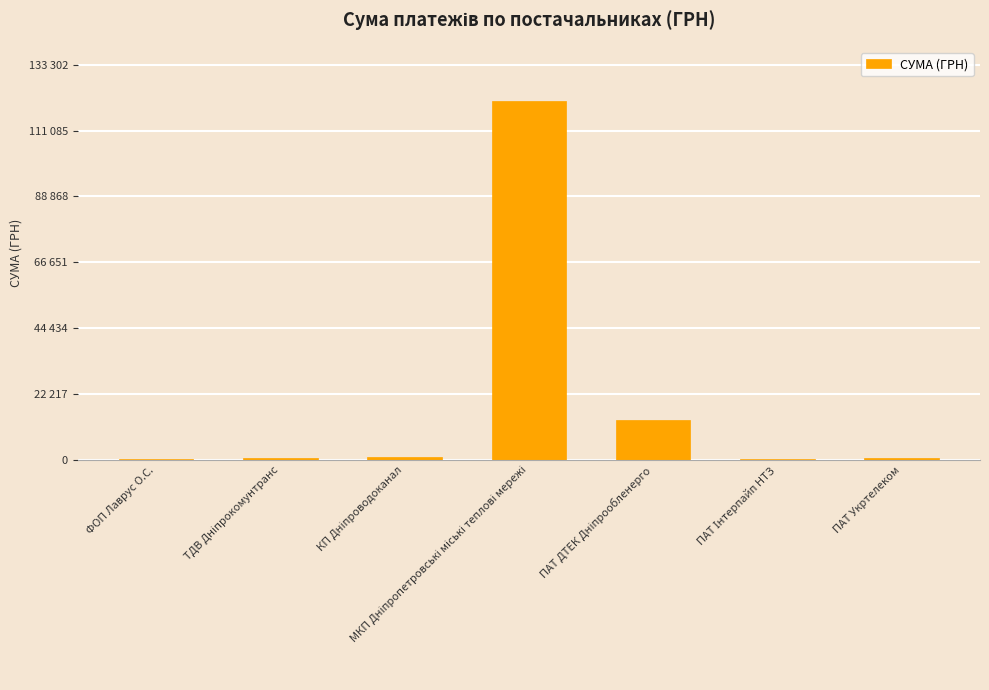

Rank the categories by value from highest to lowest.

МКП Дніпропетровські міські теплові мережі, ПАТ ДТЕК Дніпрообленерго, КП Дніпроводоканал, ТДВ Дніпрокомунтранс, ПАТ Укртелеком, ПАТ Інтерпайп НТЗ, ФОП Лаврус О.С.